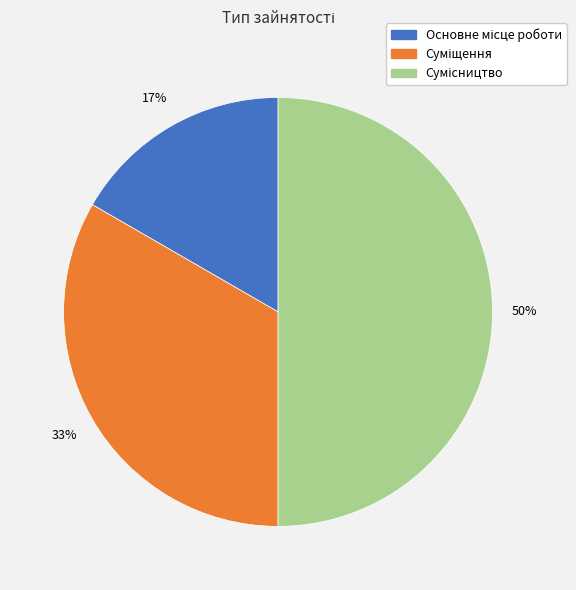

To the nearest percent, what is the difference between the largest and smallest slice percentages?

33%